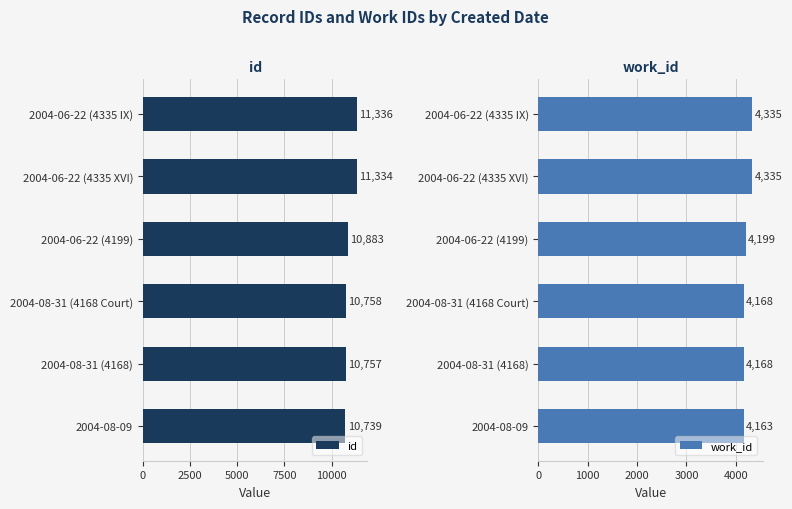

How many data points does each series have?

6